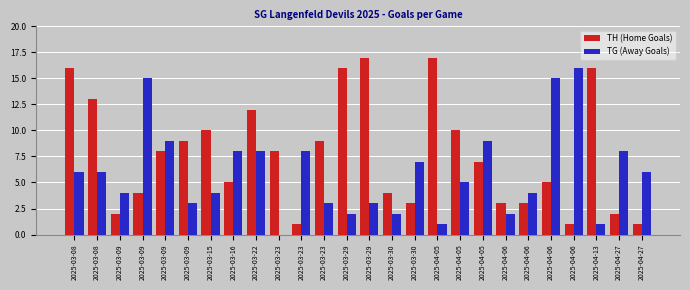

How many groups of bars are there?

26